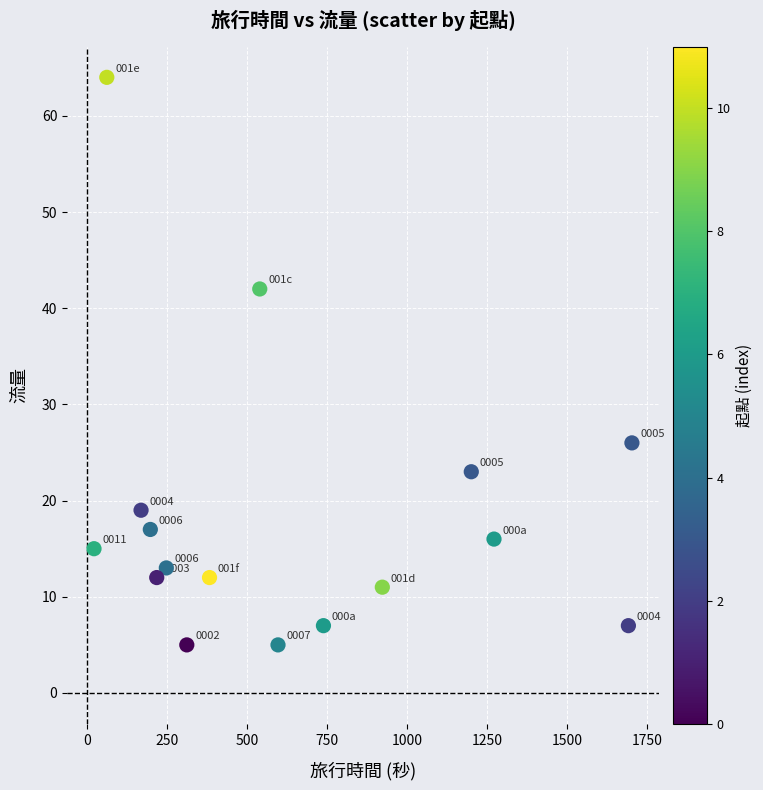

What Y value in the scatter plot is closest to 34?

26